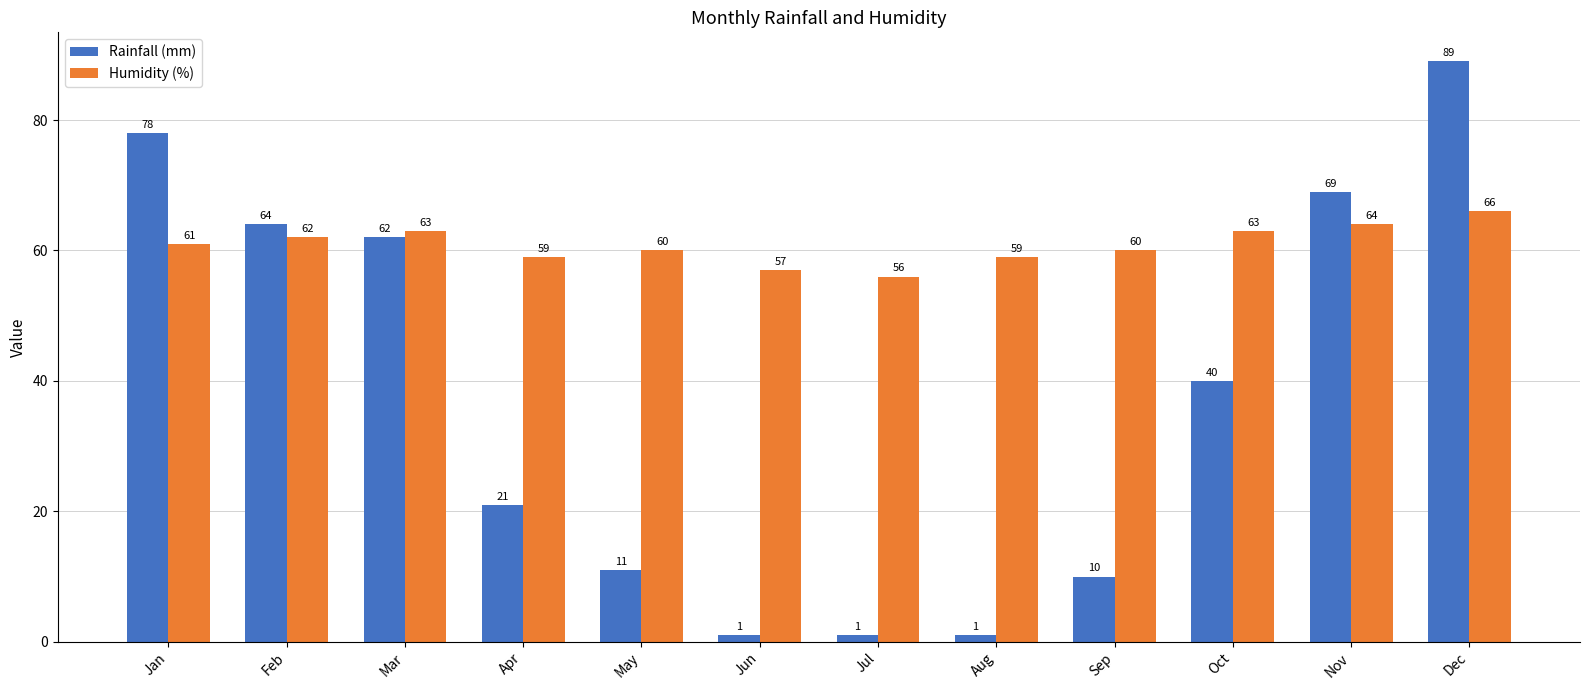

Between Apr and Jun, which series saw the biggest shift?

Rainfall (mm)